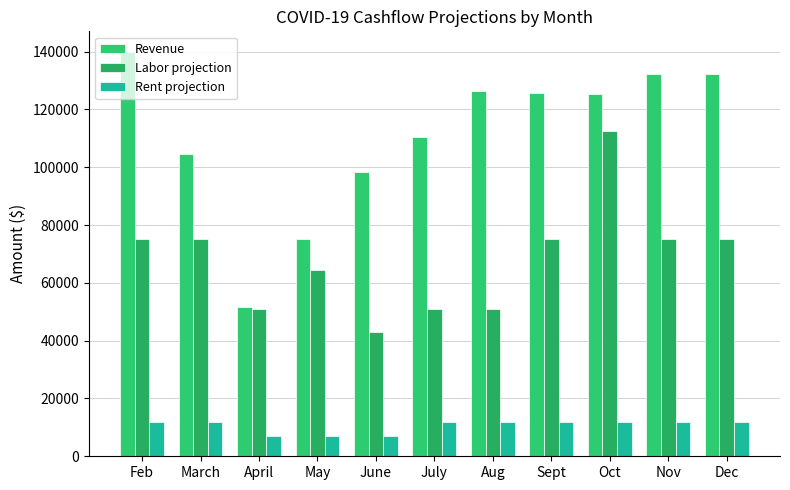

How many groups of bars are there?

11